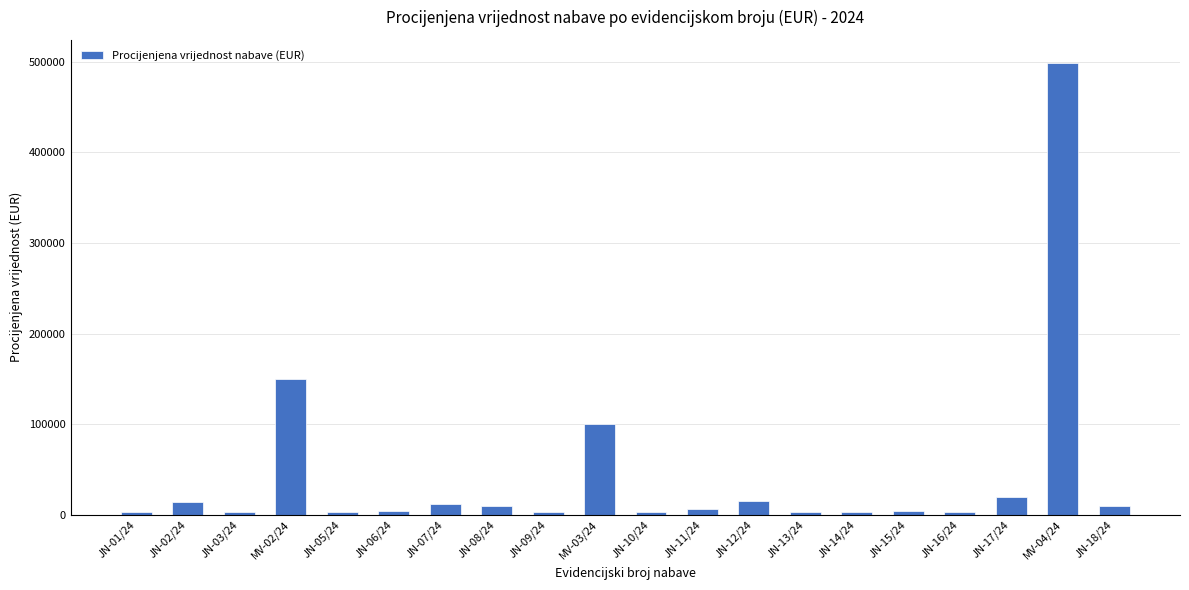

How many bars are there in total?

20